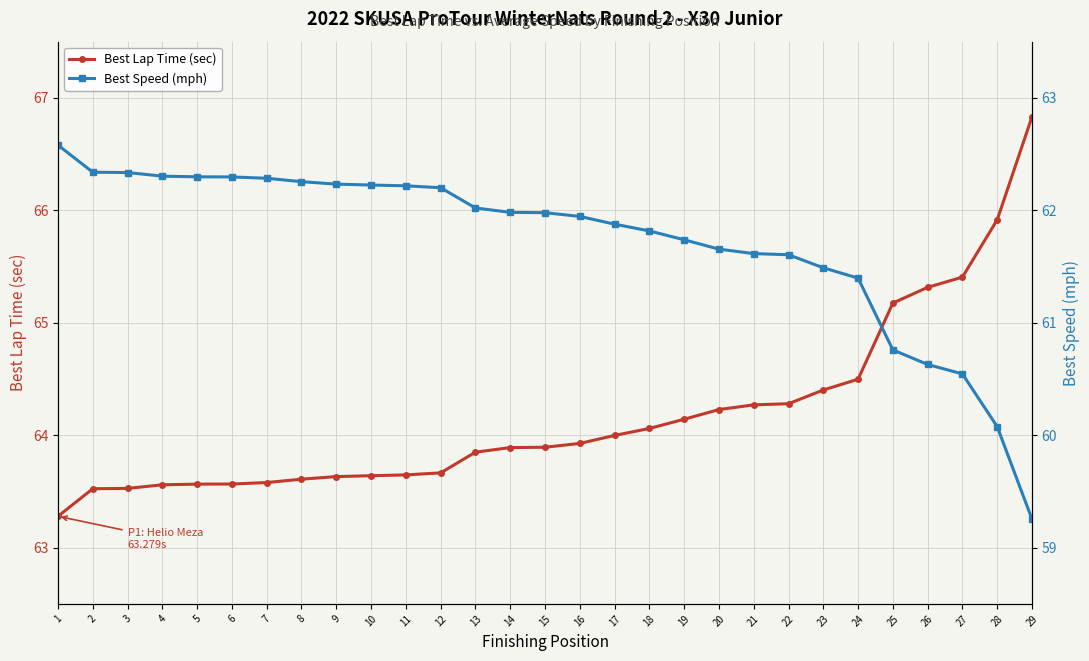

Reading left to right, list all the values displayed in this chart.

Best Lap Time (sec): 1=63.3	2=63.5	3=63.5	4=63.6	5=63.6	6=63.6	7=63.6	8=63.6	9=63.6	10=63.6	11=63.6	12=63.7	13=63.8	14=63.9	15=63.9	16=63.9	17=64.0	18=64.1	19=64.1	20=64.2	21=64.3	22=64.3	23=64.4	24=64.5	25=65.2	26=65.3	27=65.4	28=65.9	29=66.8
Best Speed (mph): 1=62.6	2=62.3	3=62.3	4=62.3	5=62.3	6=62.3	7=62.3	8=62.3	9=62.2	10=62.2	11=62.2	12=62.2	13=62.0	14=62.0	15=62.0	16=61.9	17=61.9	18=61.8	19=61.7	20=61.7	21=61.6	22=61.6	23=61.5	24=61.4	25=60.8	26=60.6	27=60.5	28=60.1	29=59.3